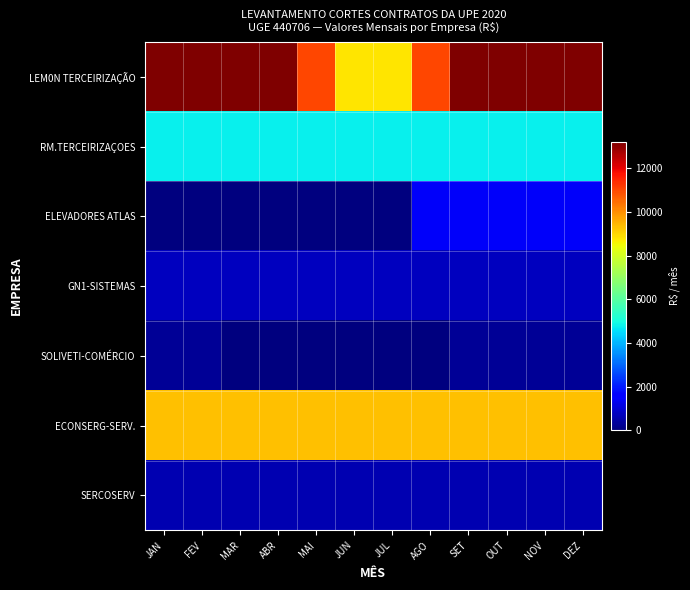

At which category is the sum across all series the highest?

SET